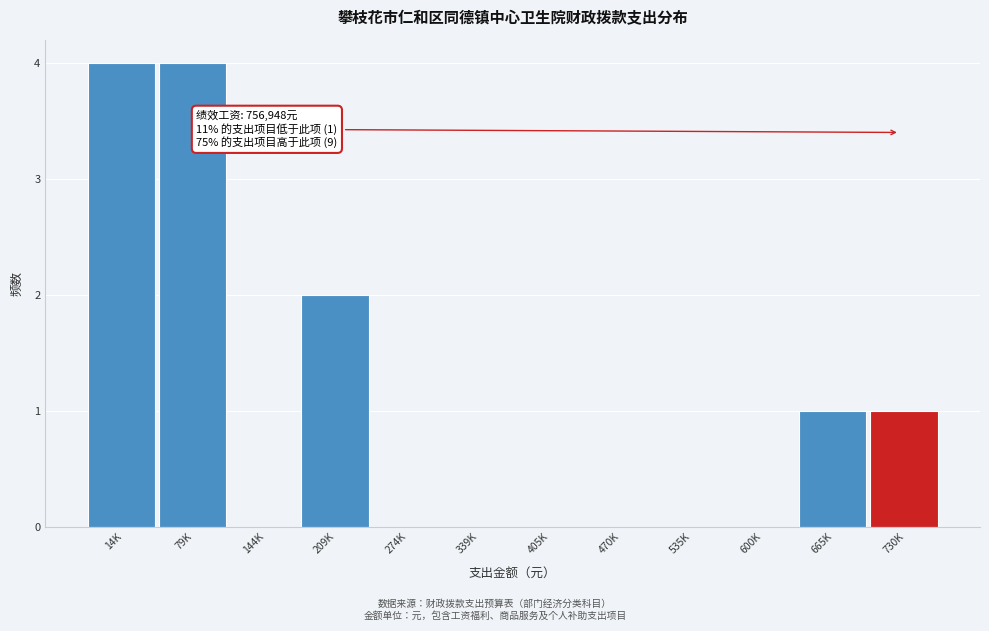

Reading left to right, extract all data points from this chart.

14K=4	79K=4	144K=0	209K=2	274K=0	339K=0	405K=0	470K=0	535K=0	600K=0	665K=1	730K=1